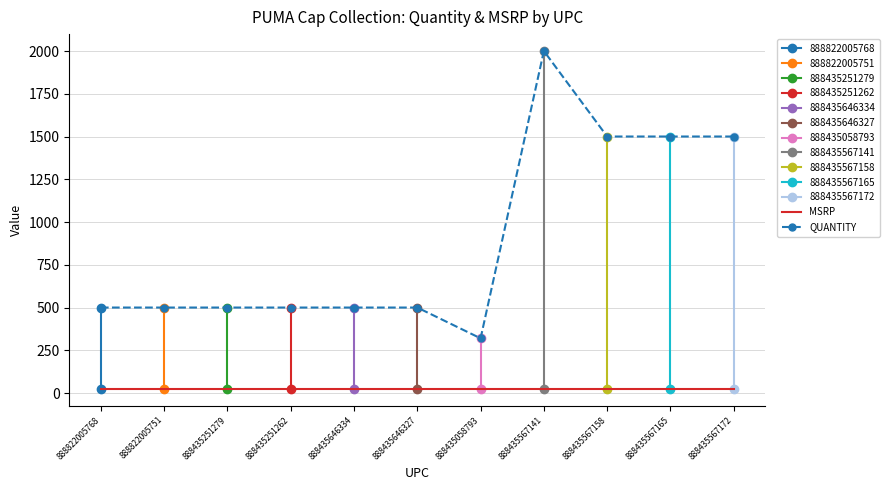

What is the total value across all series at 888435567172?

1525